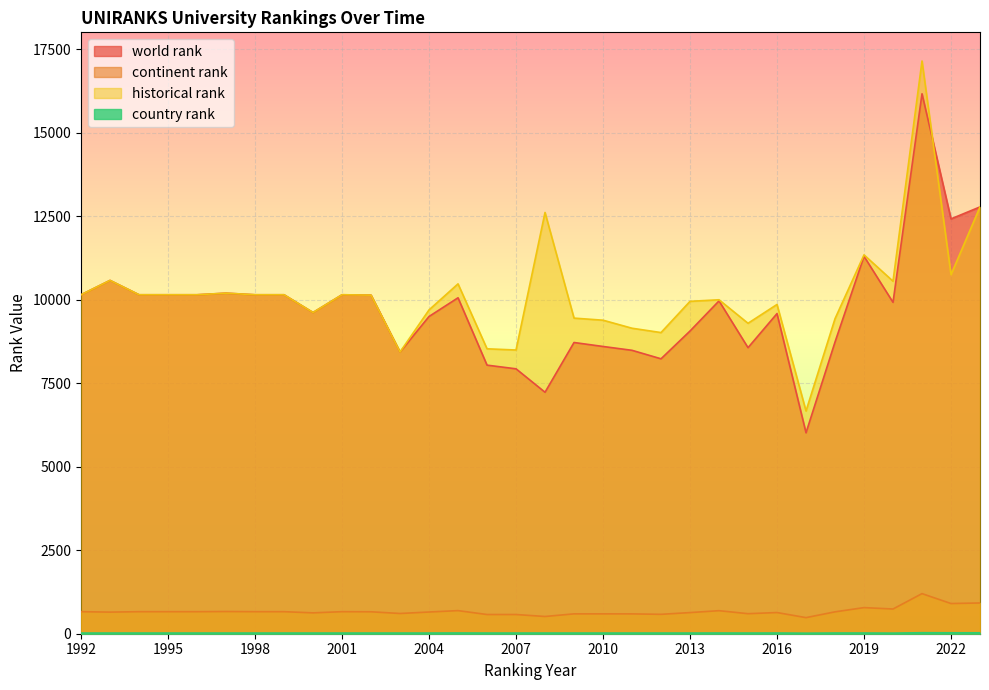

Which series changed the most between 1994 and 1999?

world rank